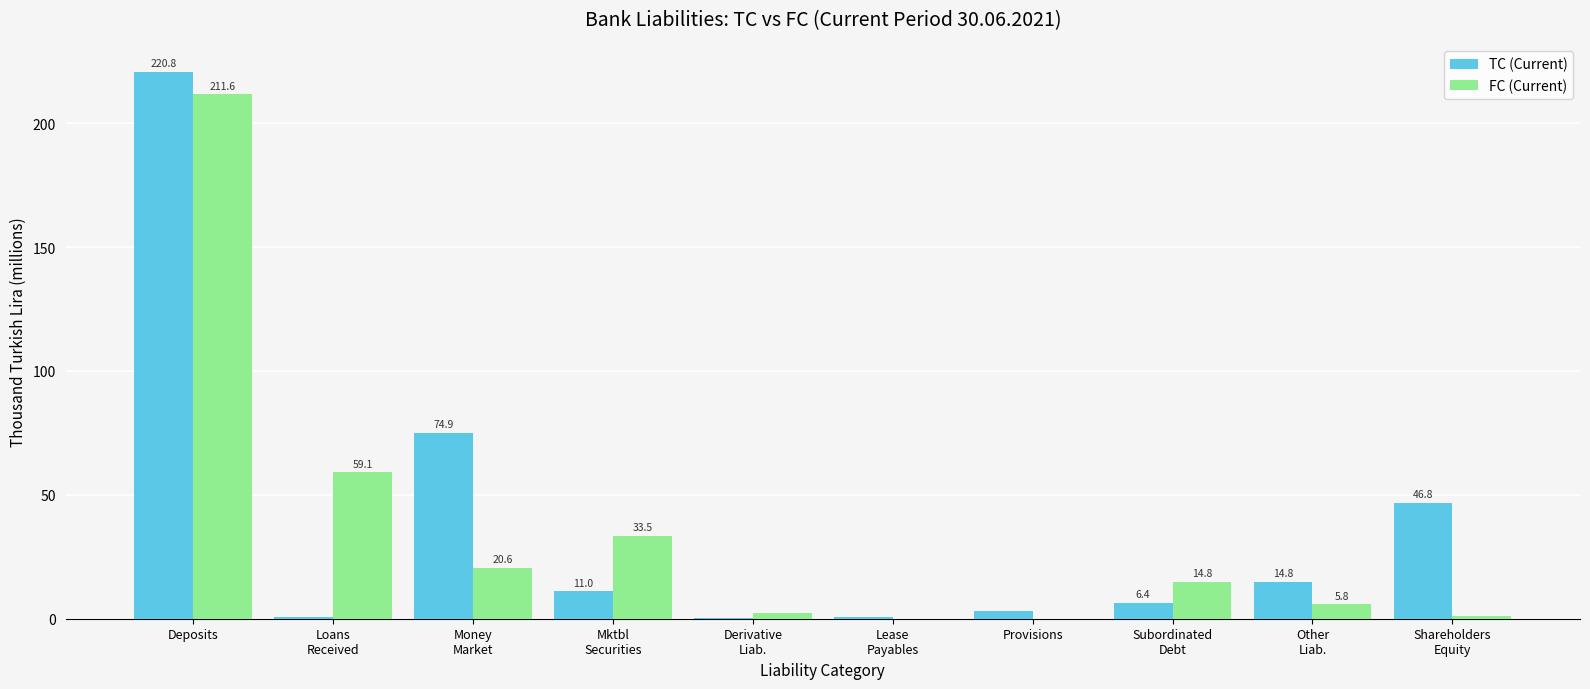

What is the sum of all TC (Current) values?

379.7